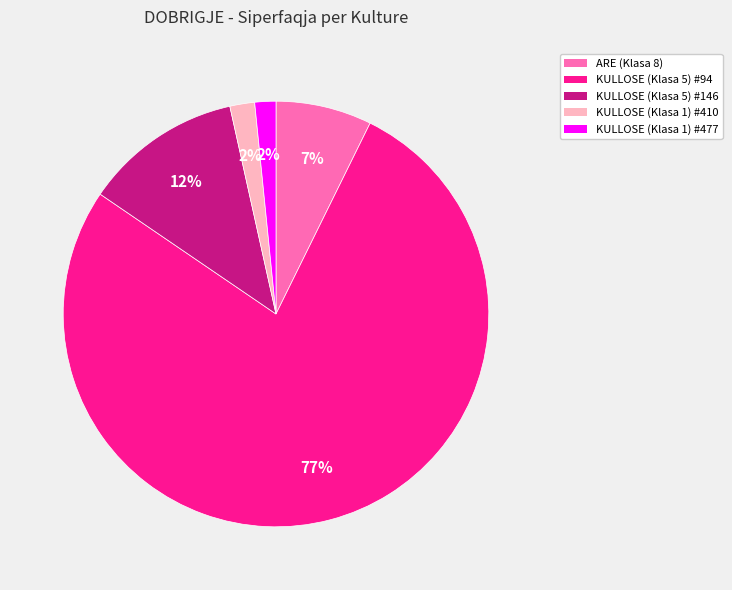

Which has a higher value, ARE (Klasa 8) or KULLOSE (Klasa 5) #146?

KULLOSE (Klasa 5) #146